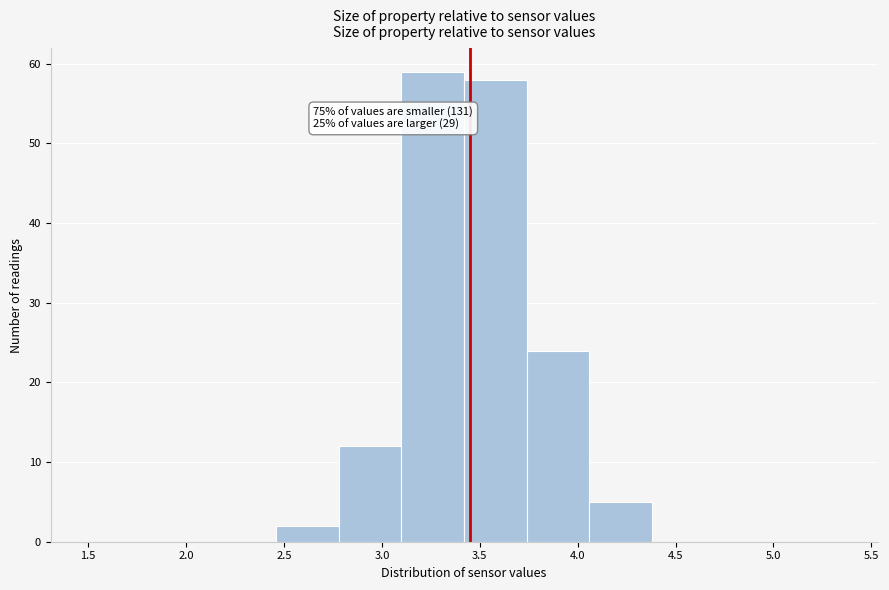

Over which range of the x-axis is the bar tallest?

3.10 to 3.42